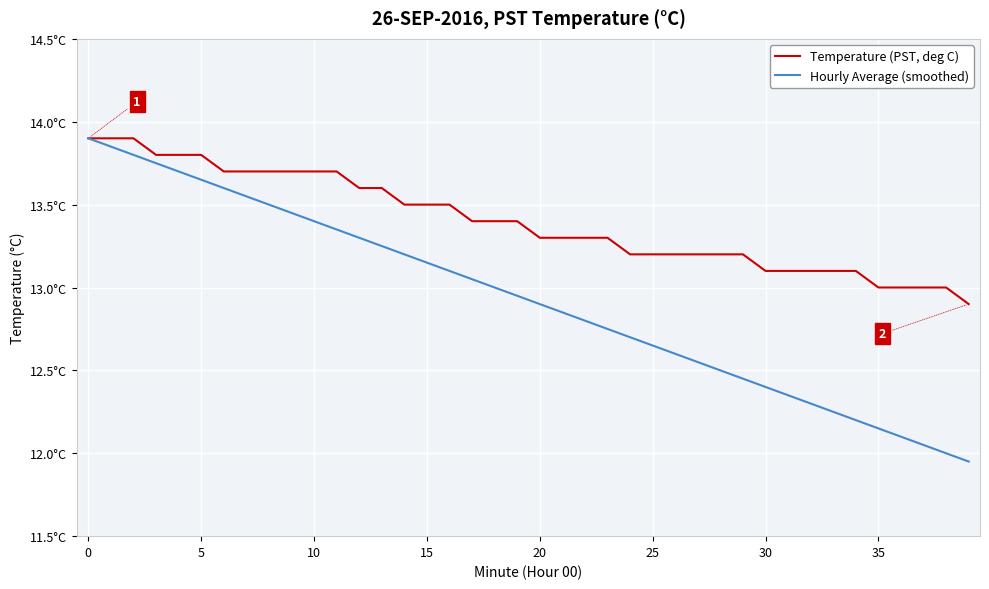

What is the label of the 21st point from the left?

20